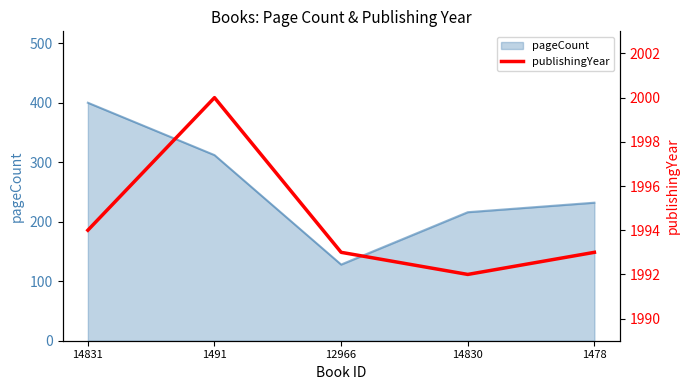

What is the label of the 3rd point from the right?

12966